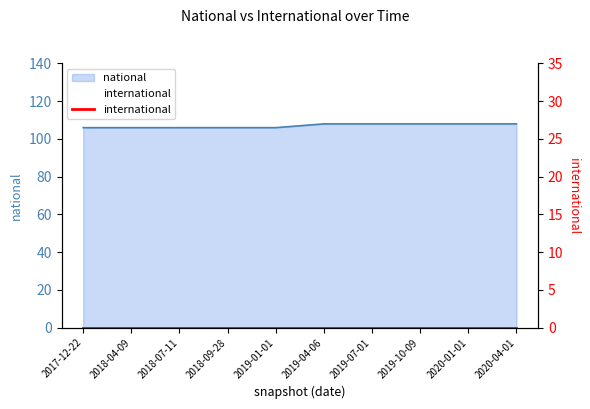

What is the sum of the values at 2018-09-28 and 2017-12-22?

212